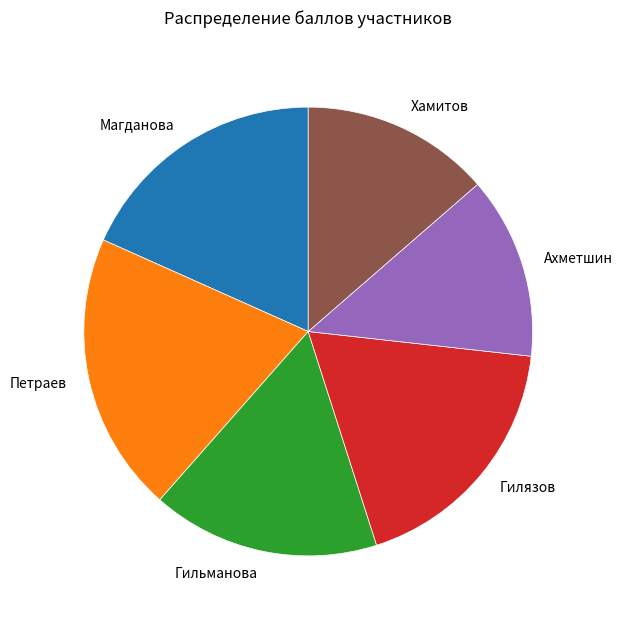

Which slice is the largest?

Петраев